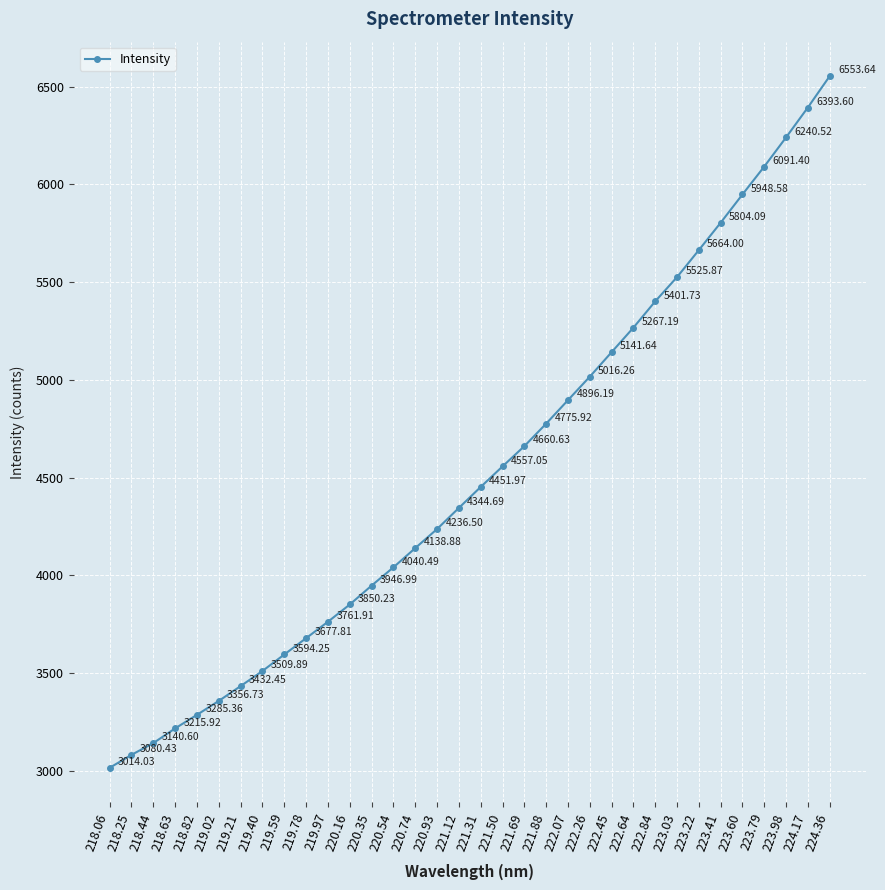

What is the difference between the maximum and second lowest values?

3473.2